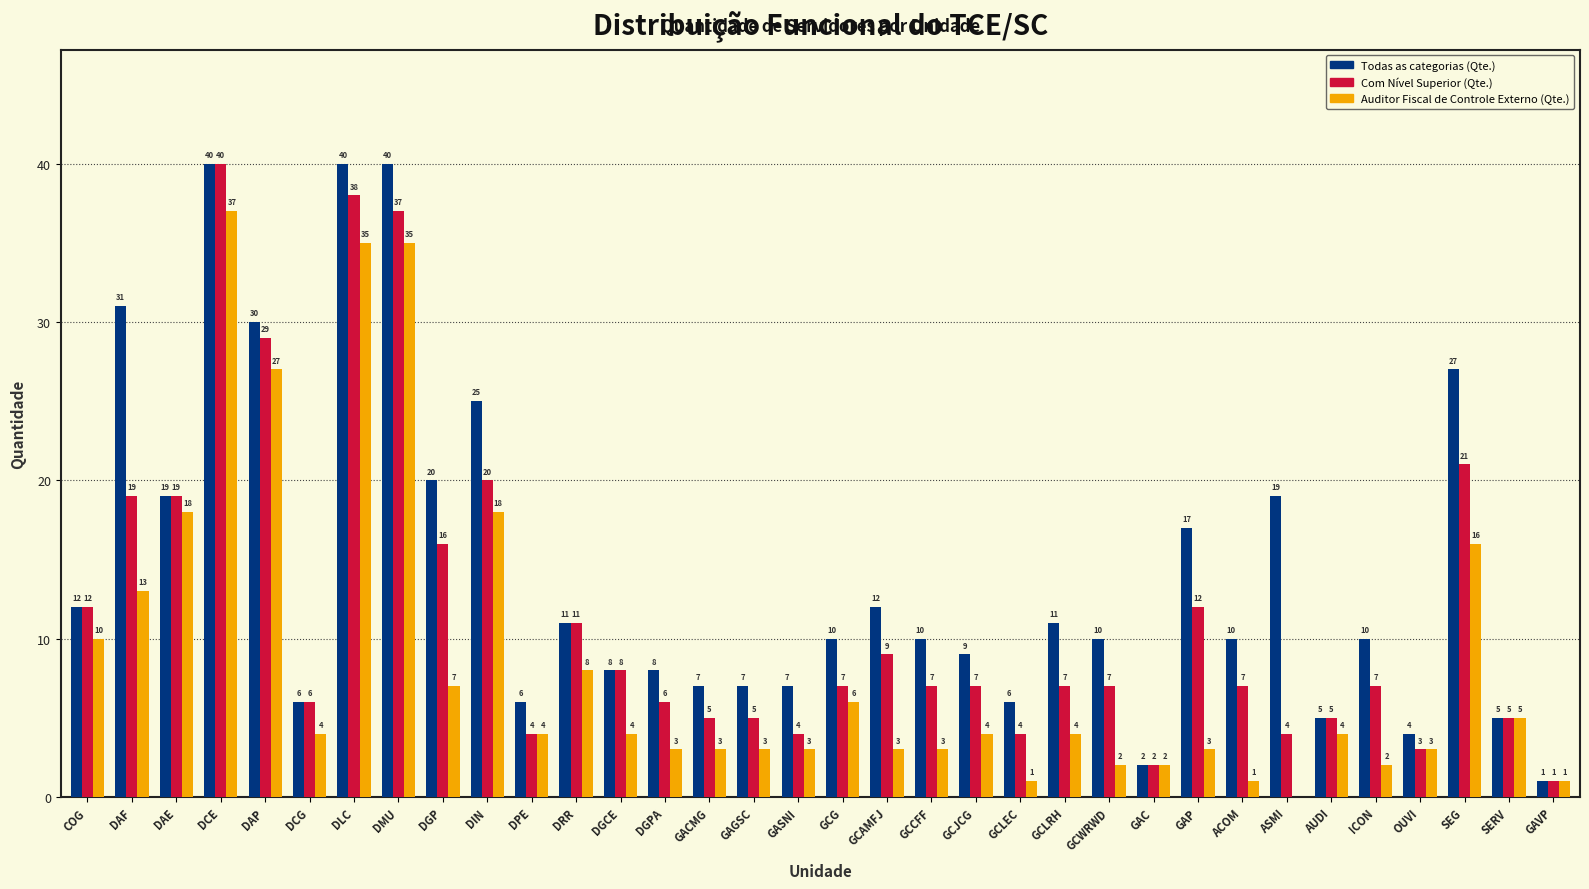

Reading left to right, transcribe all the data shown in this chart.

Todas as categorias (Qte.): COG=12	DAF=31	DAE=19	DCE=40	DAP=30	DCG=6	DLC=40	DMU=40	DGP=20	DIN=25	DPE=6	DRR=11	DGCE=8	DGPA=8	GACMG=7	GAGSC=7	GASNI=7	GCG=10	GCAMFJ=12	GCCFF=10	GCJCG=9	GCLEC=6	GCLRH=11	GCWRWD=10	GAC=2	GAP=17	ACOM=10	ASMI=19	AUDI=5	ICON=10	OUVI=4	SEG=27	SERV=5	GAVP=1
Com Nível Superior (Qte.): COG=12	DAF=19	DAE=19	DCE=40	DAP=29	DCG=6	DLC=38	DMU=37	DGP=16	DIN=20	DPE=4	DRR=11	DGCE=8	DGPA=6	GACMG=5	GAGSC=5	GASNI=4	GCG=7	GCAMFJ=9	GCCFF=7	GCJCG=7	GCLEC=4	GCLRH=7	GCWRWD=7	GAC=2	GAP=12	ACOM=7	ASMI=4	AUDI=5	ICON=7	OUVI=3	SEG=21	SERV=5	GAVP=1
Auditor Fiscal de Controle Externo (Qte.): COG=10	DAF=13	DAE=18	DCE=37	DAP=27	DCG=4	DLC=35	DMU=35	DGP=7	DIN=18	DPE=4	DRR=8	DGCE=4	DGPA=3	GACMG=3	GAGSC=3	GASNI=3	GCG=6	GCAMFJ=3	GCCFF=3	GCJCG=4	GCLEC=1	GCLRH=4	GCWRWD=2	GAC=2	GAP=3	ACOM=1	ASMI=0	AUDI=4	ICON=2	OUVI=3	SEG=16	SERV=5	GAVP=1